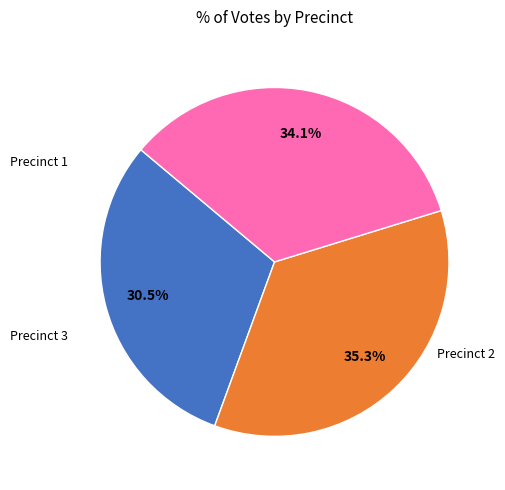

How many slices are in this pie chart?

3